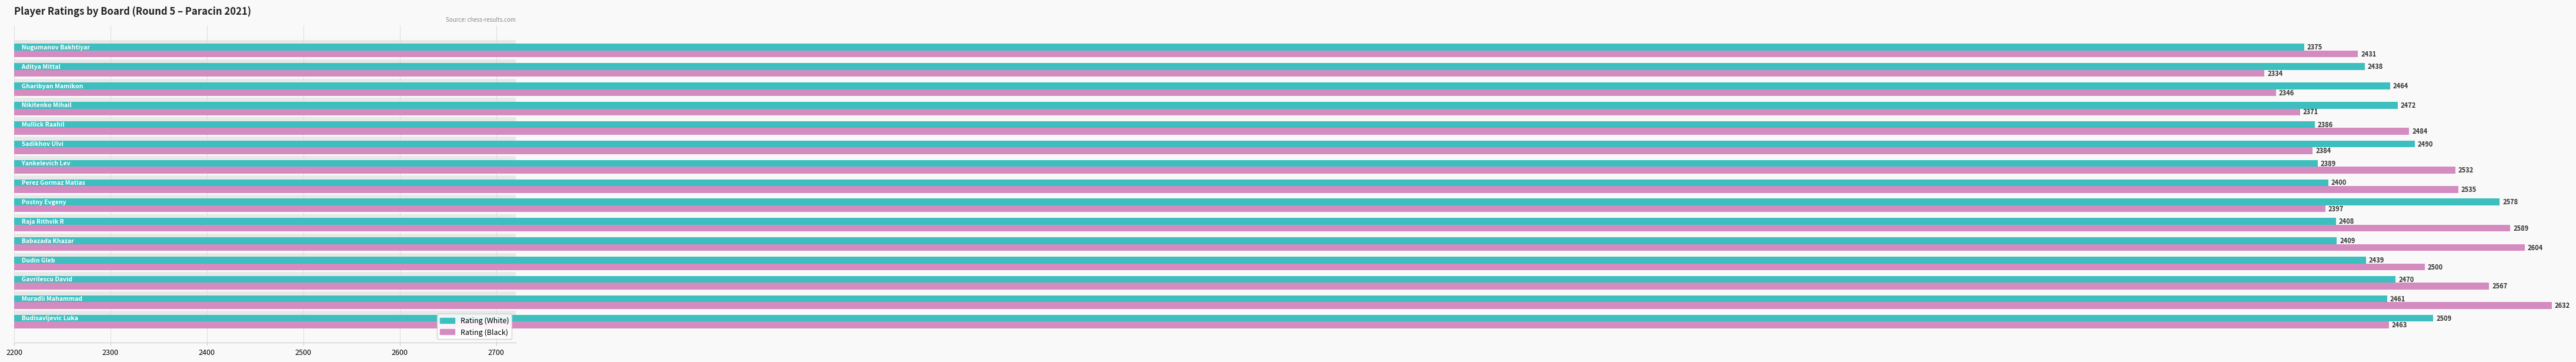

How many values in the Rating (White) series exceed 2439?

7